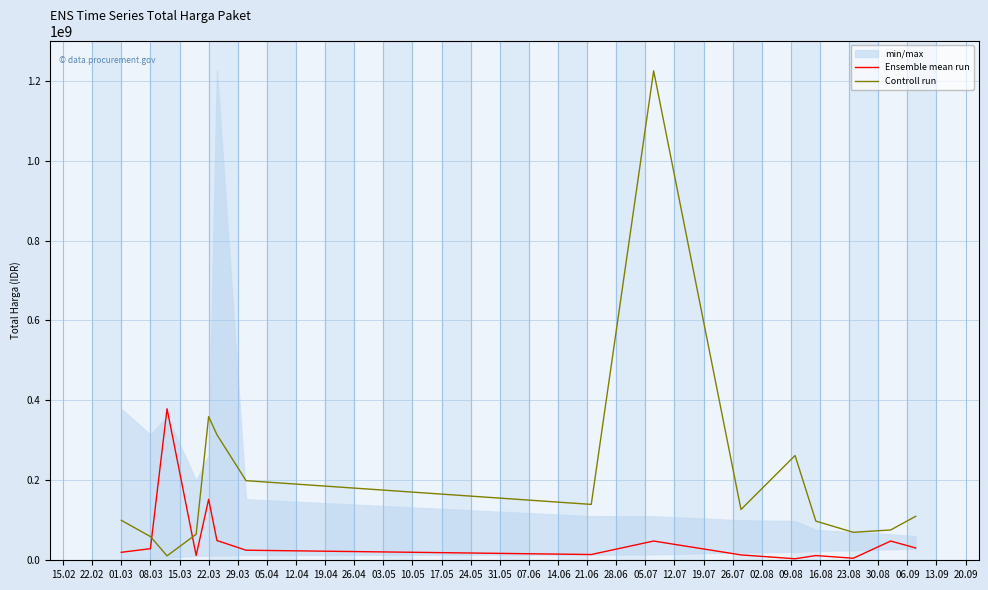

How many values in the Ensemble mean run series are below 25200000?

7